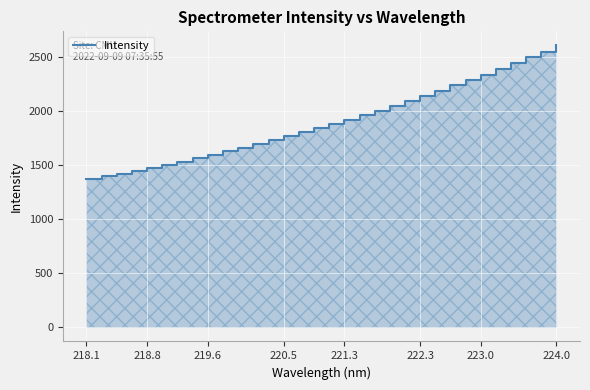

Reading left to right, list all the values displayed in this chart.

1370.5	1395.2	1419.8	1447.6	1473.1	1501.4	1530.6	1560.6	1592.5	1624.2	1655.7	1690.0	1726.5	1762.8	1800.6	1837.3	1878.7	1919.4	1959.8	1999.5	2045.9	2090.9	2137.4	2185.6	2234.3	2285.2	2333.2	2385.6	2438.4	2492.5	2546.1	2603.8